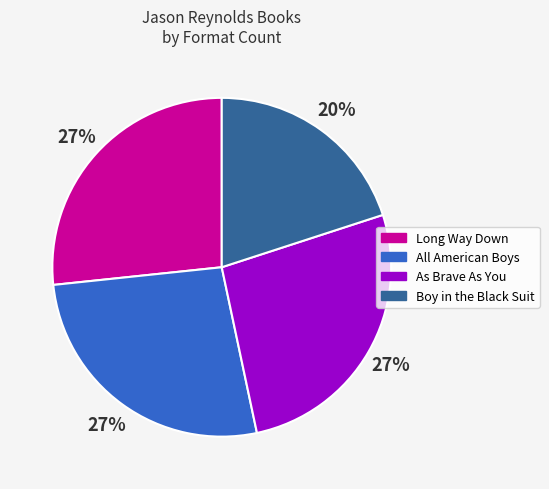

Is the sum of All American Boys and As Brave As You greater than half?

Yes